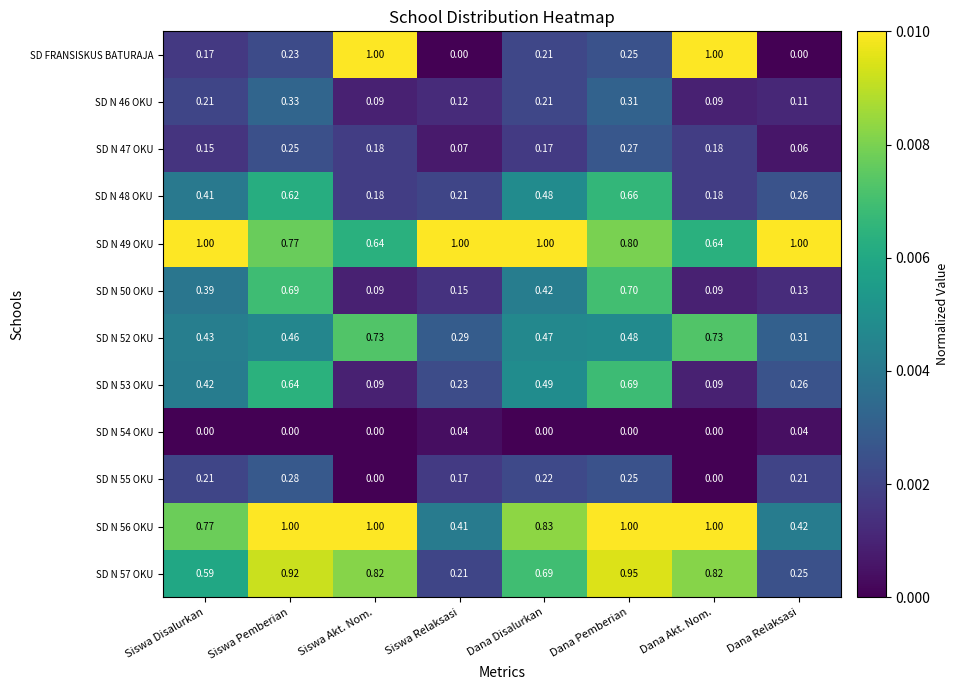

At which label does SD N 57 OKU reach its peak?

Dana Pemberian